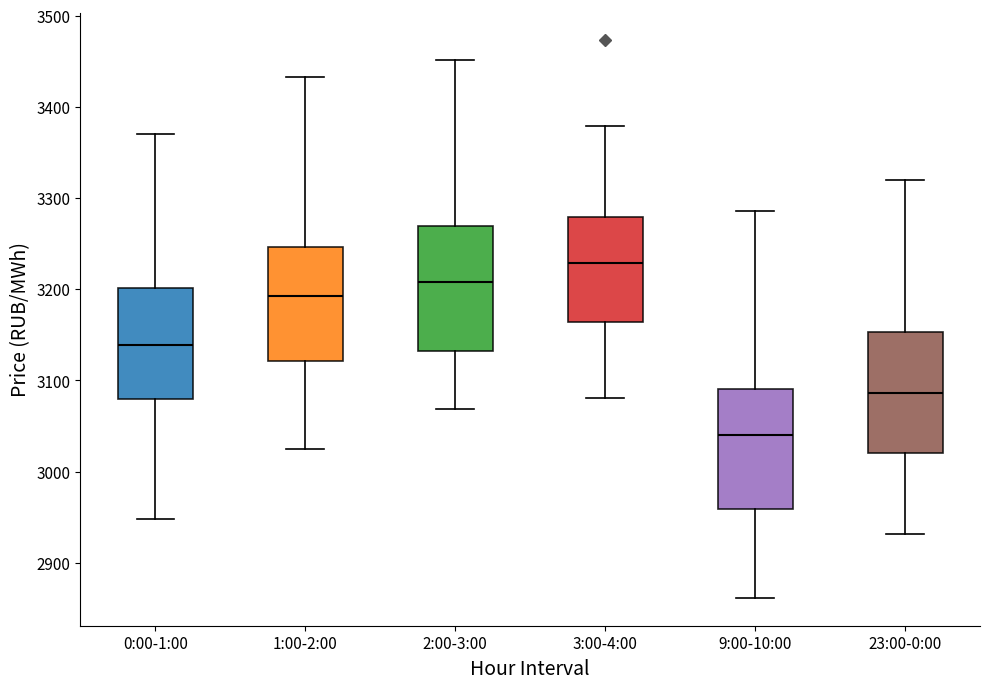

Reading left to right, transcribe this box plot: for each box, give where its median line is, the range the box spans, and where its two whiskers end, as read against the y-axis. The values are not printed on the chart, so give them approximately, as read against the axis.

0:00-1:00: median 3140, box 3080 to 3200, whiskers 2950 to 3370
1:00-2:00: median 3190, box 3120 to 3250, whiskers 3030 to 3430
2:00-3:00: median 3210, box 3130 to 3270, whiskers 3070 to 3450
3:00-4:00: median 3230, box 3160 to 3280, whiskers 3080 to 3380
9:00-10:00: median 3040, box 2960 to 3090, whiskers 2860 to 3290
23:00-0:00: median 3090, box 3020 to 3150, whiskers 2930 to 3320